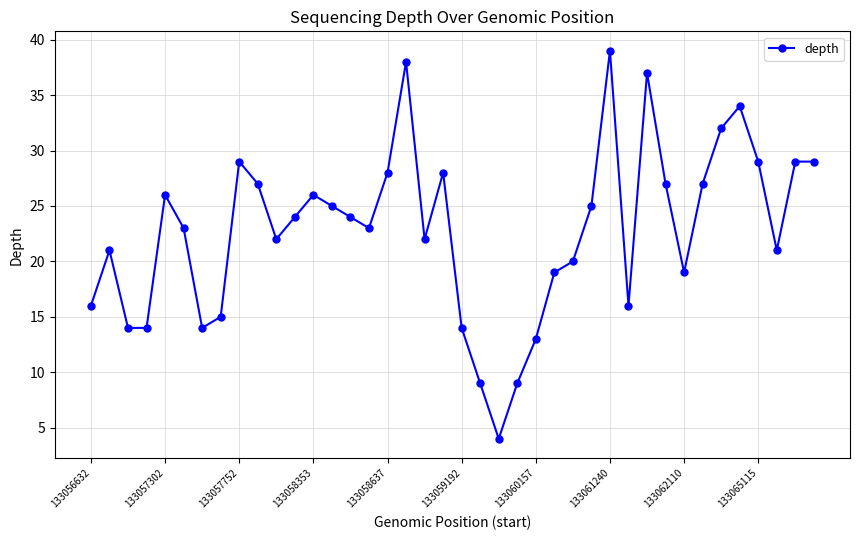

True or false: there are more than 2 points higher than both neighbors.

True